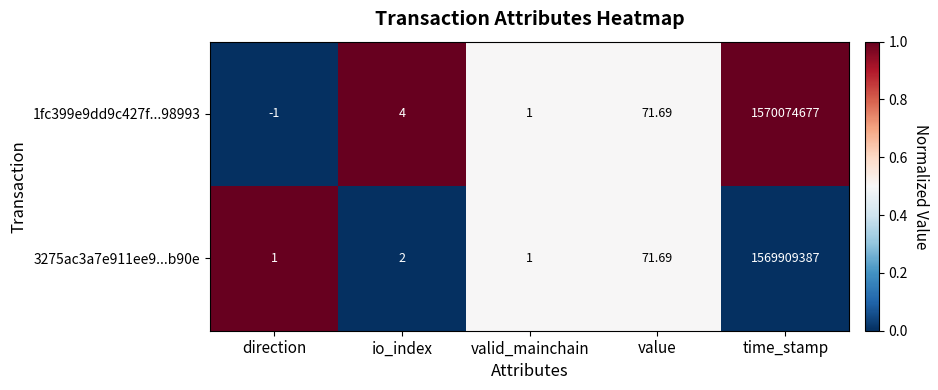

At which category is the sum across all series the highest?

time_stamp